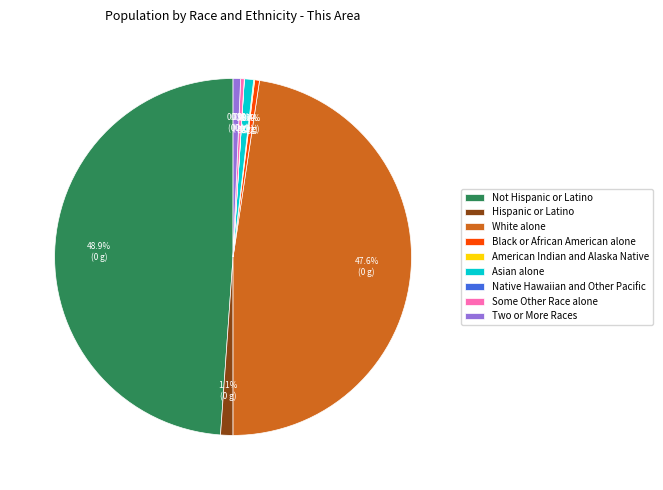

To the nearest percent, what is the difference between the largest and smallest slice percentages?

49%